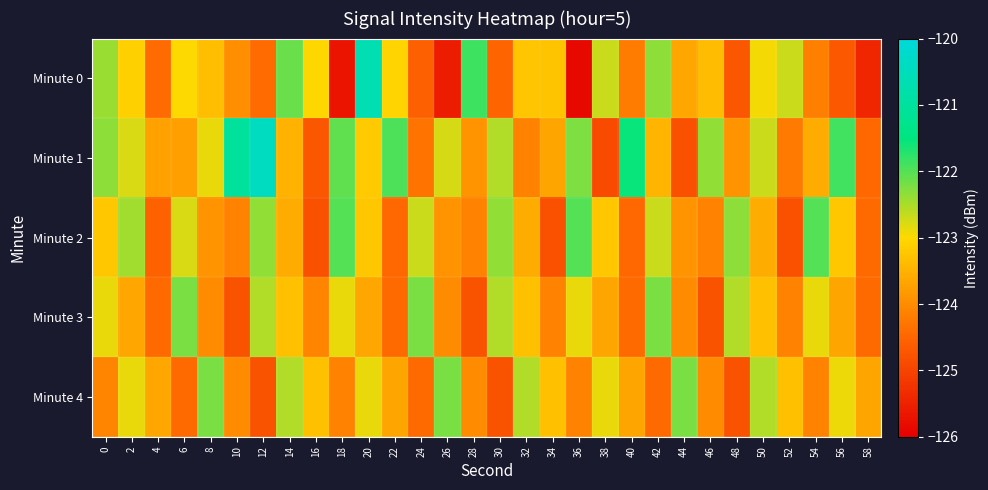

At how many categories does at least one series exceed -122?

7